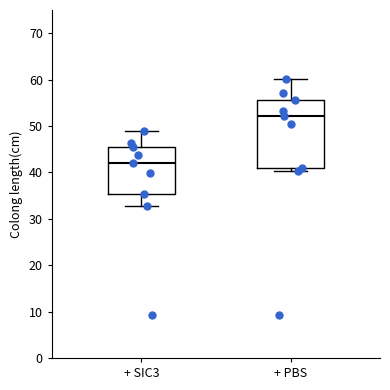

Reading left to right, read every box against the y-axis: the position of its median line, the range the box covers, and the ends of its whiskers. The values are not printed on the chart, so give them approximately, as read against the axis.

+ SIC3: median 42, box 35 to 46, whiskers 33 to 49
+ PBS: median 52, box 41 to 56, whiskers 40 to 60